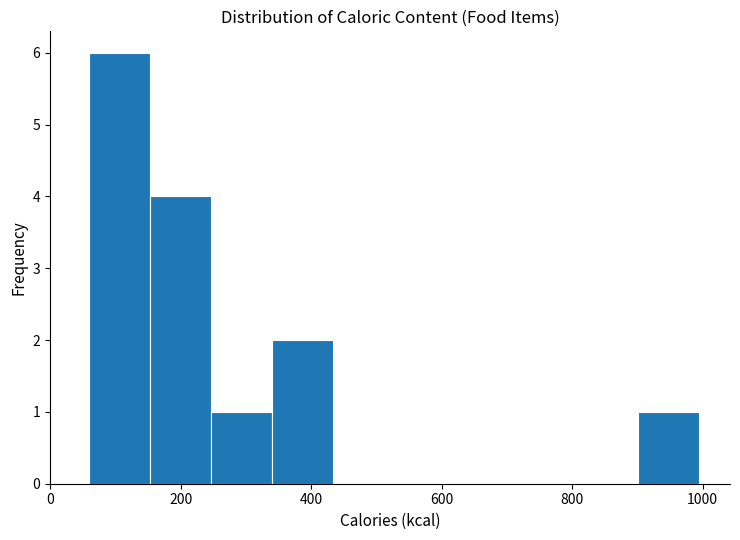

Reading left to right, transcribe this chart: for each bar, give the range it covers on the x-axis and its height. Neither the bar edges nor the heights are printed on the chart, so give them approximately, as read against the axes.

60 to 160: 6
160 to 240: 4
240 to 340: 1
340 to 440: 2
440 to 520: 0
520 to 620: 0
620 to 720: 0
720 to 800: 0
800 to 900: 0
900 to 1000: 1